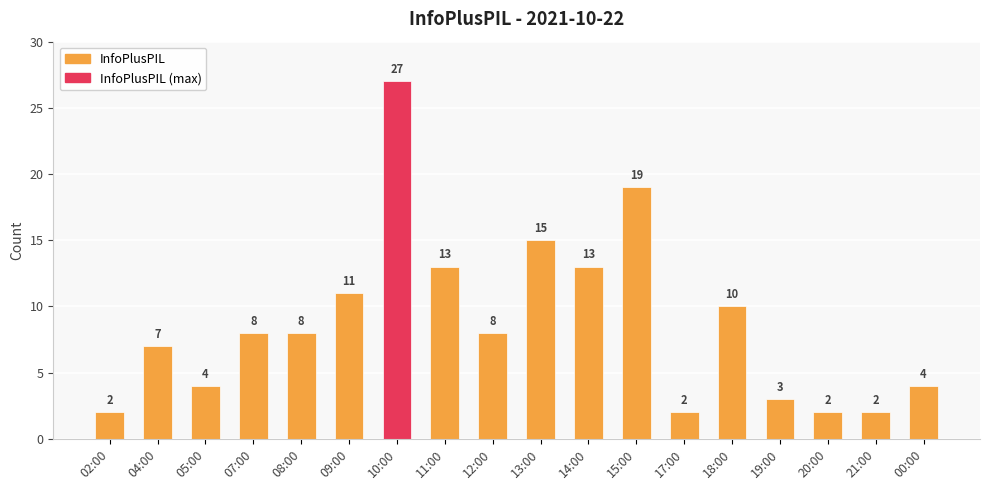

Reading left to right, transcribe all the data shown in this chart.

02:00=2	04:00=7	05:00=4	07:00=8	08:00=8	09:00=11	10:00=27	11:00=13	12:00=8	13:00=15	14:00=13	15:00=19	17:00=2	18:00=10	19:00=3	20:00=2	21:00=2	00:00=4